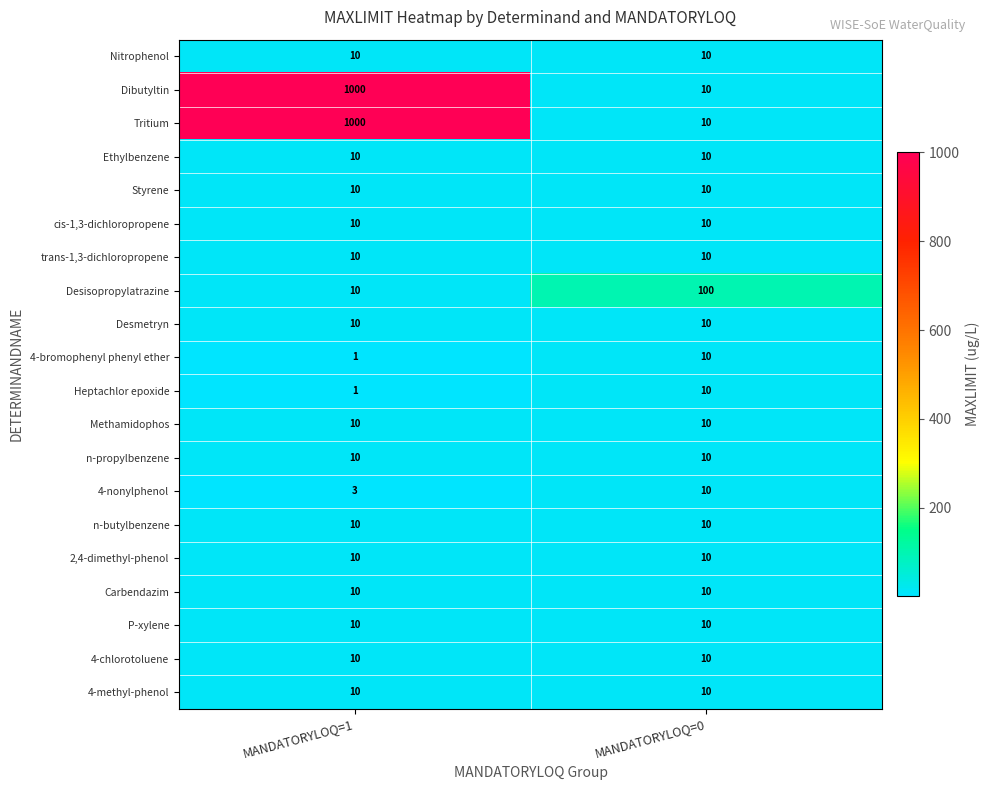

Is it true that 4-methyl-phenol equals 10 at MANDATORYLOQ=1?

True